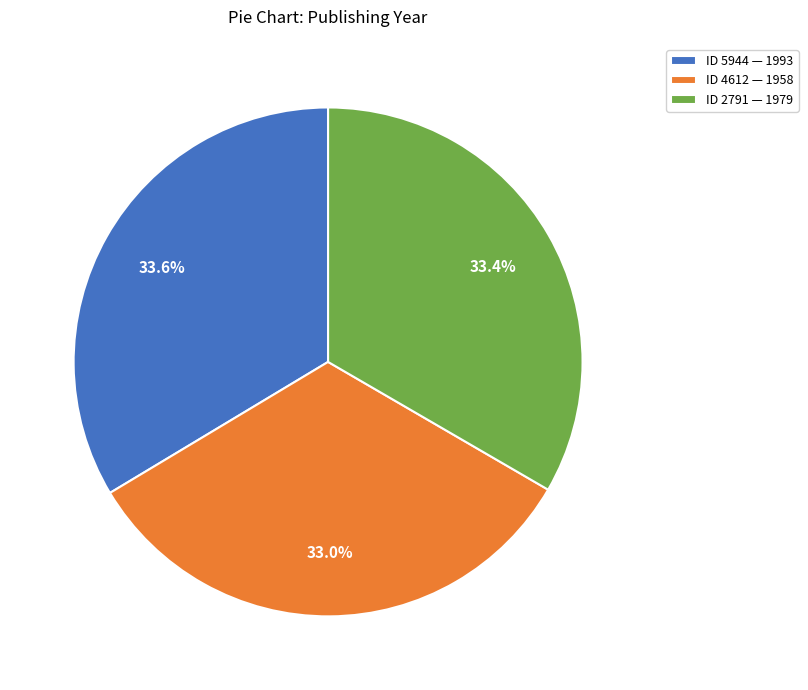

Between ID 5944 — 1993 and ID 4612 — 1958, which is larger?

ID 5944 — 1993